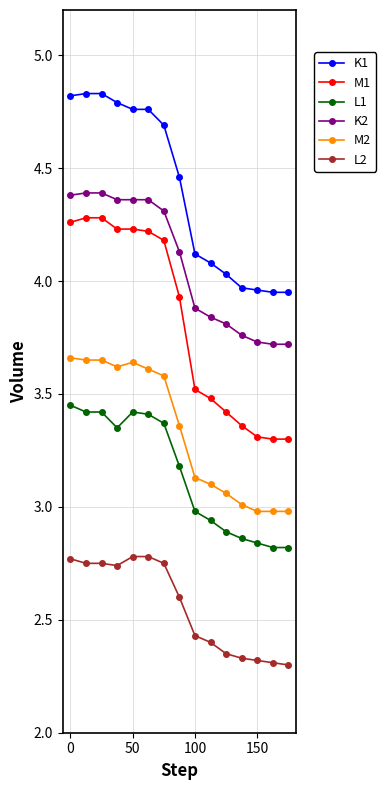

True or false: K1 and M1 intersect in this chart.

False